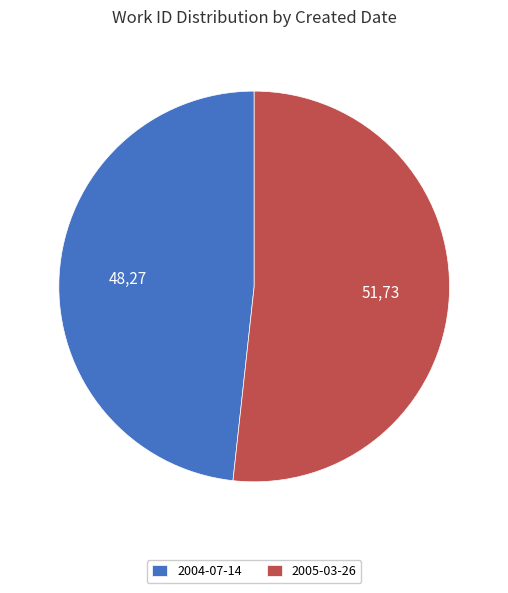

The 2005-03-26 slice represents 52% of the pie. True or false?

True